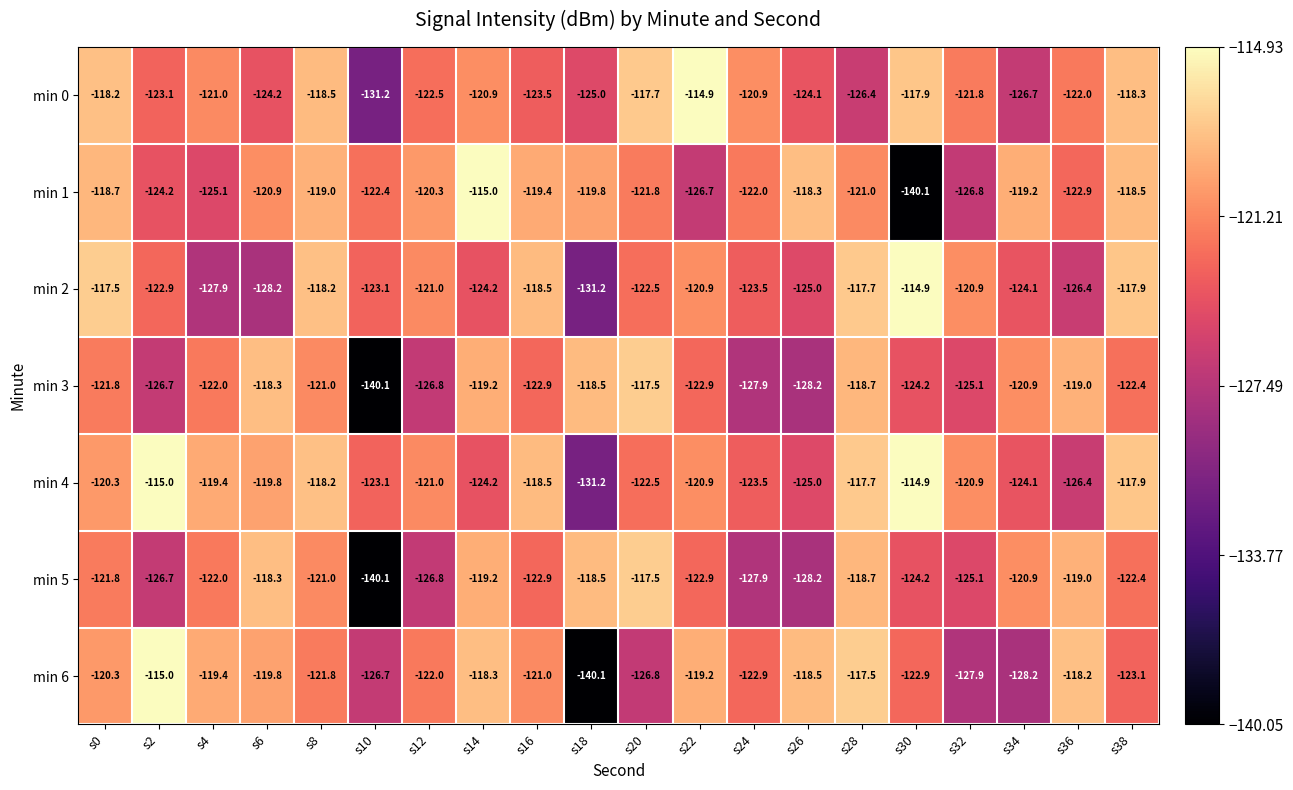

Between s0 and s6, which series saw the biggest shift?

min 2